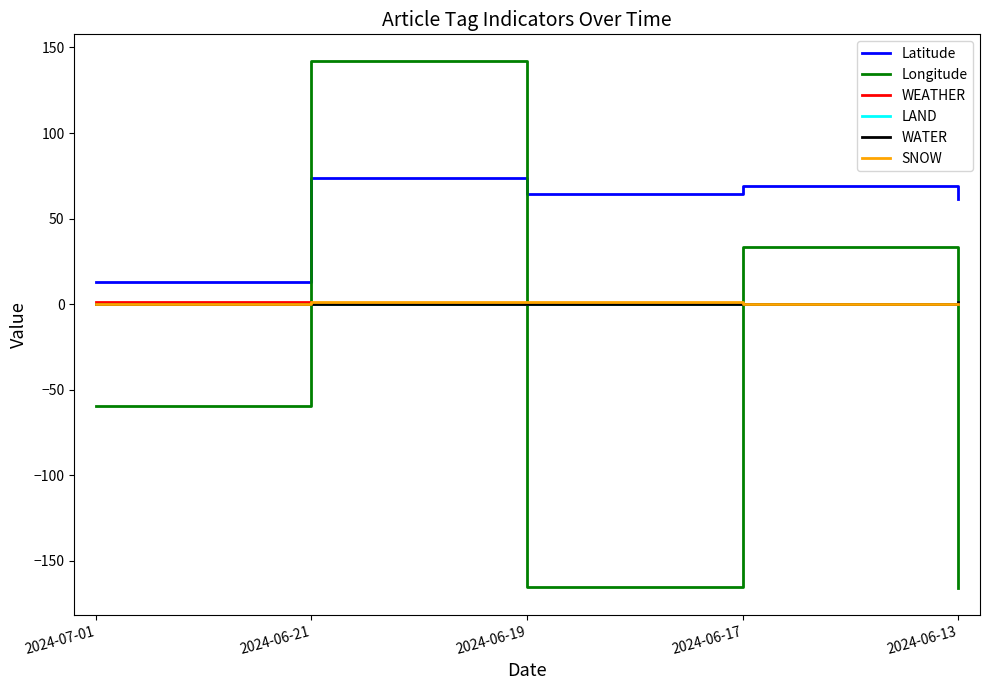

Does the chart display data point markers on the line(s)?

No